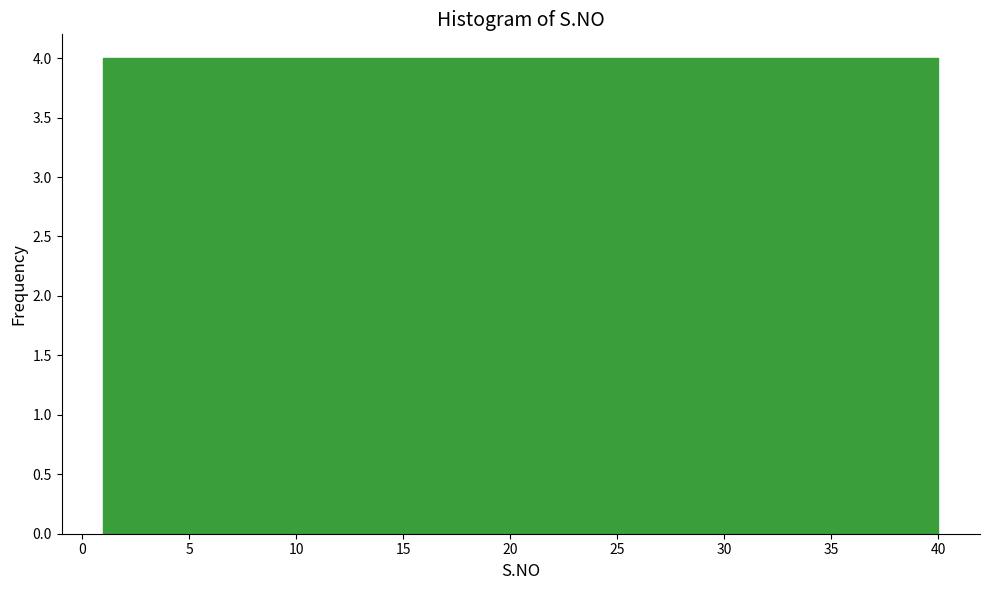

Reading left to right, transcribe this chart: for each bar, give the range it covers on the x-axis and its height. Neither the bar edges nor the heights are printed on the chart, so give them approximately, as read against the axes.

1.0 to 4.9: 4
4.9 to 8.8: 4
8.8 to 12.7: 4
12.7 to 16.6: 4
16.6 to 20.5: 4
20.5 to 24.4: 4
24.4 to 28.3: 4
28.3 to 32.2: 4
32.2 to 36.1: 4
36.1 to 40.0: 4